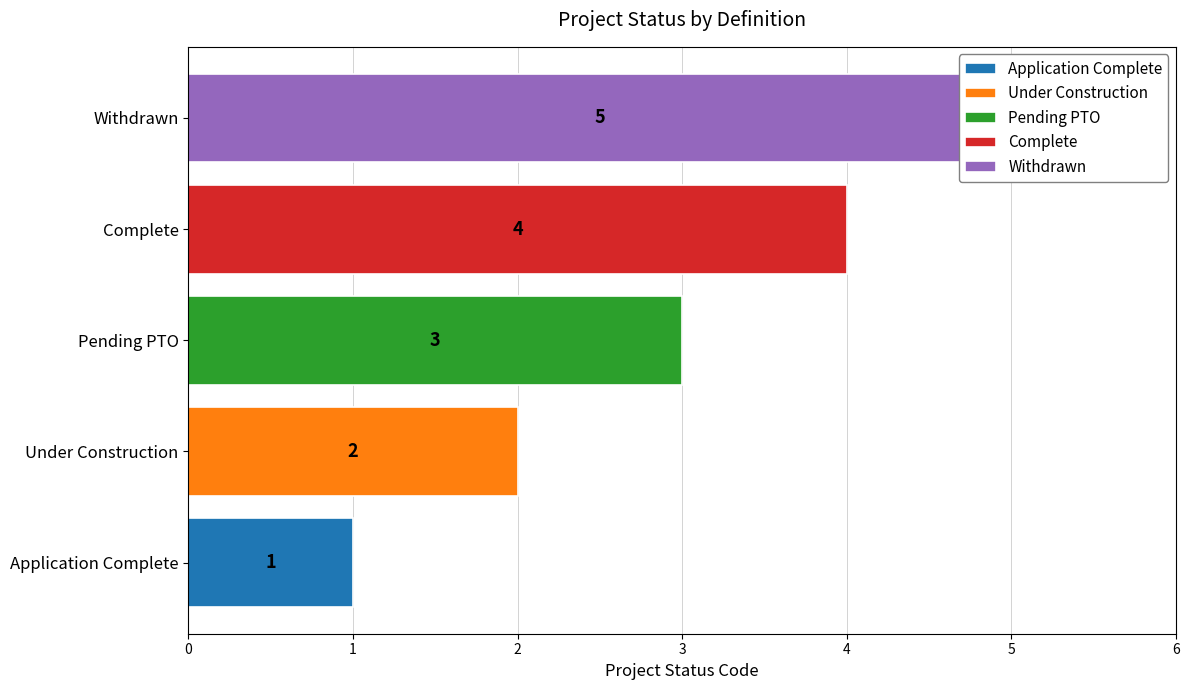

Are the bars grouped side by side (vs. stacked)?

No